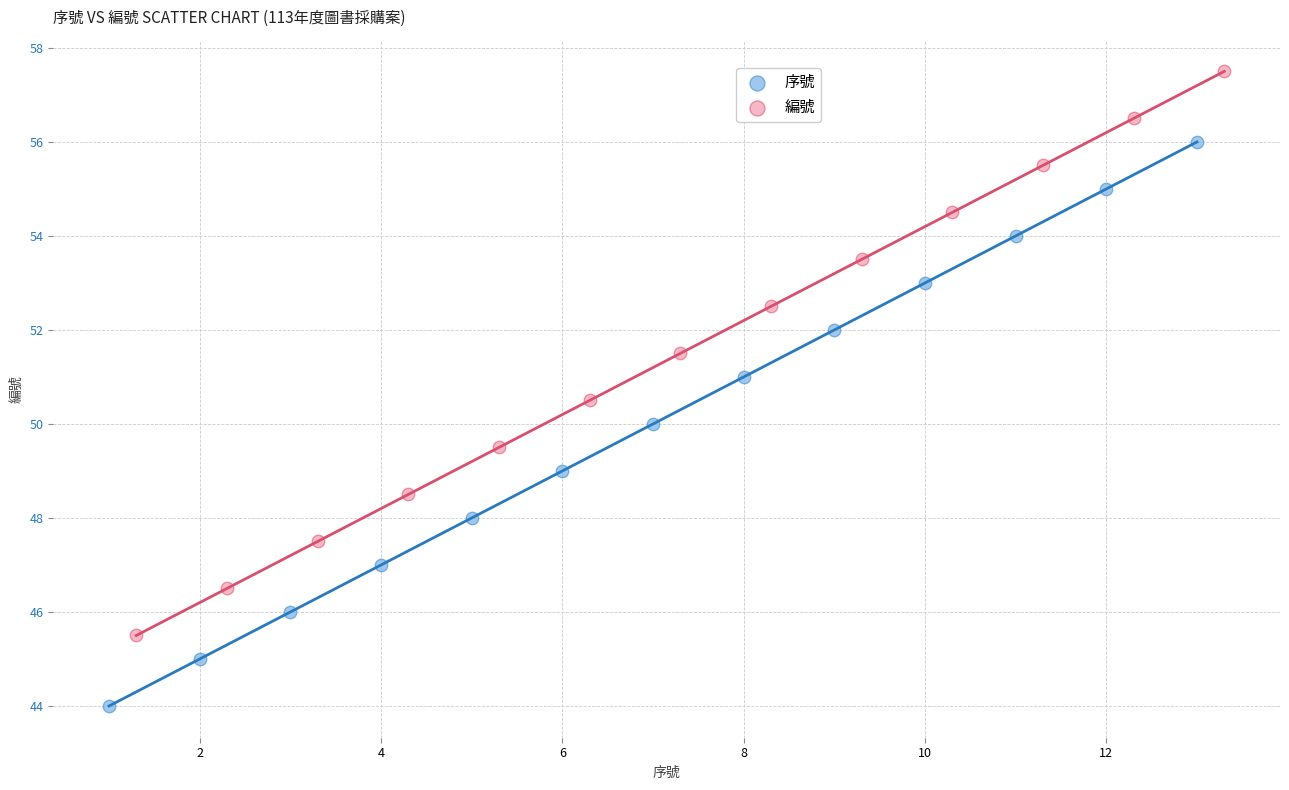

Which series reaches the minimum Y coordinate?

序號